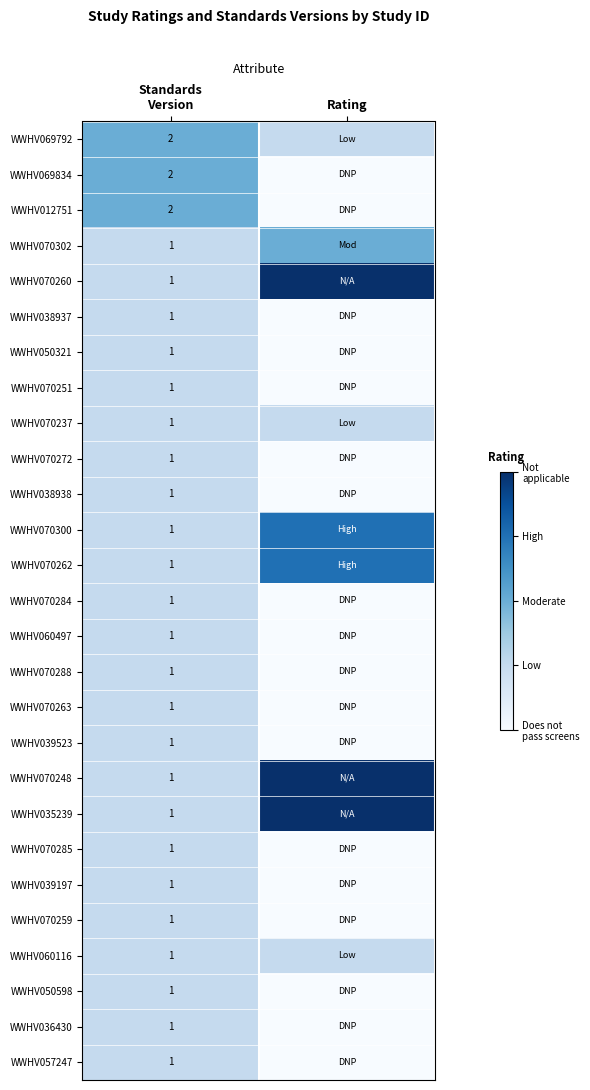

Rank the series at Rating from lowest to highest value.

WWHV069834, WWHV012751, WWHV038937, WWHV050321, WWHV070251, WWHV070272, WWHV038938, WWHV070284, WWHV060497, WWHV070288, WWHV070263, WWHV039523, WWHV070285, WWHV039197, WWHV070259, WWHV050598, WWHV036430, WWHV057247, WWHV069792, WWHV070237, WWHV060116, WWHV070302, WWHV070300, WWHV070262, WWHV070260, WWHV070248, WWHV035239